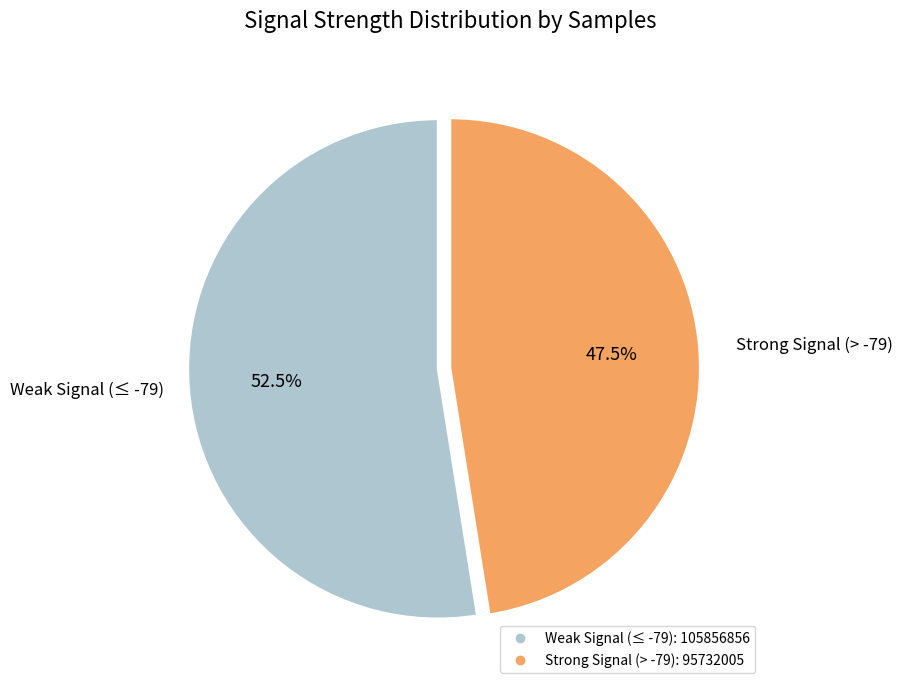

Does any single category account for the majority?

Yes